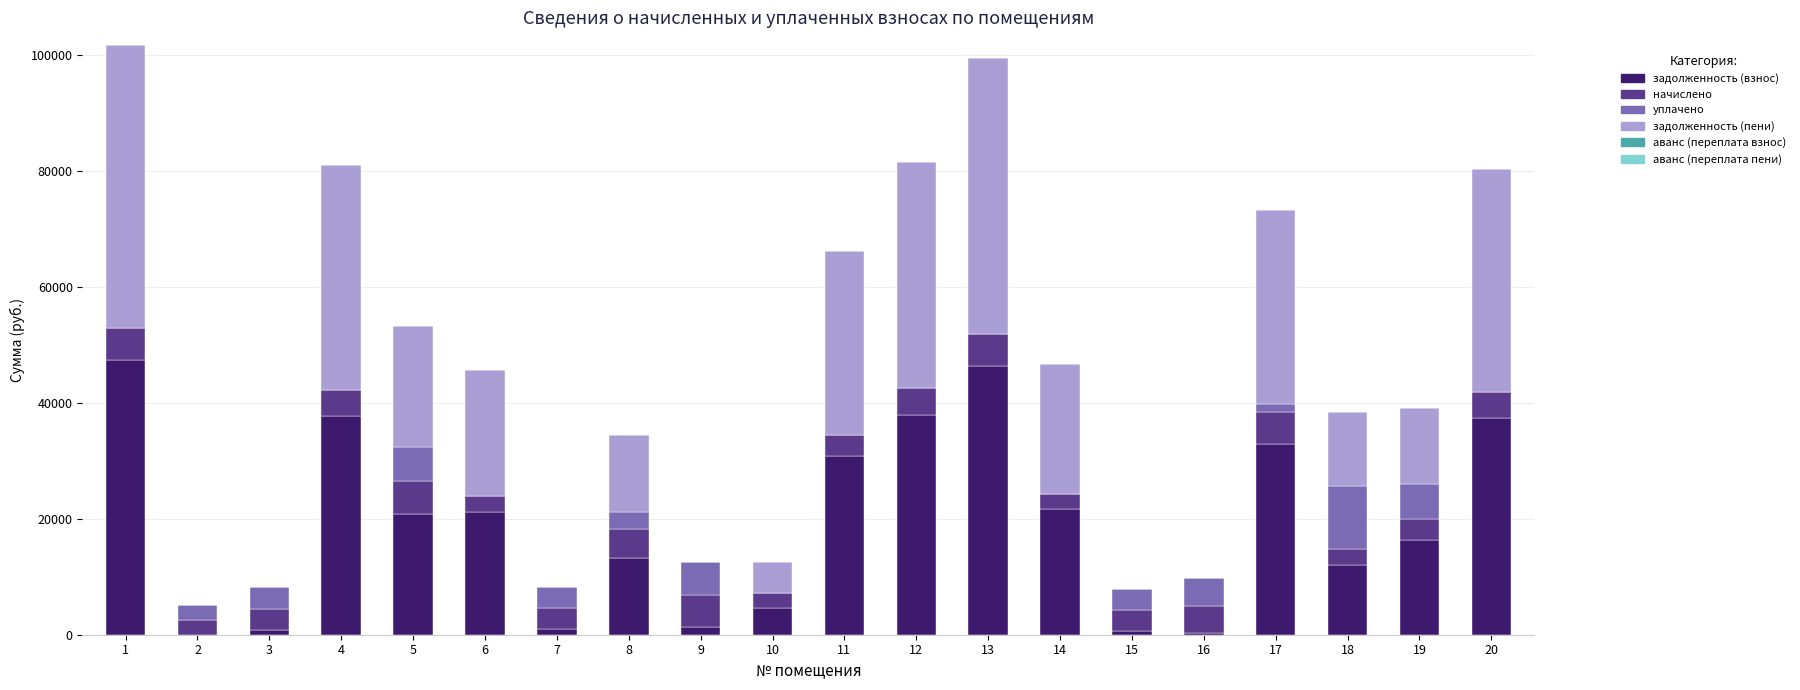

What is the maximum value for задолженность (взнос)?

47323.2